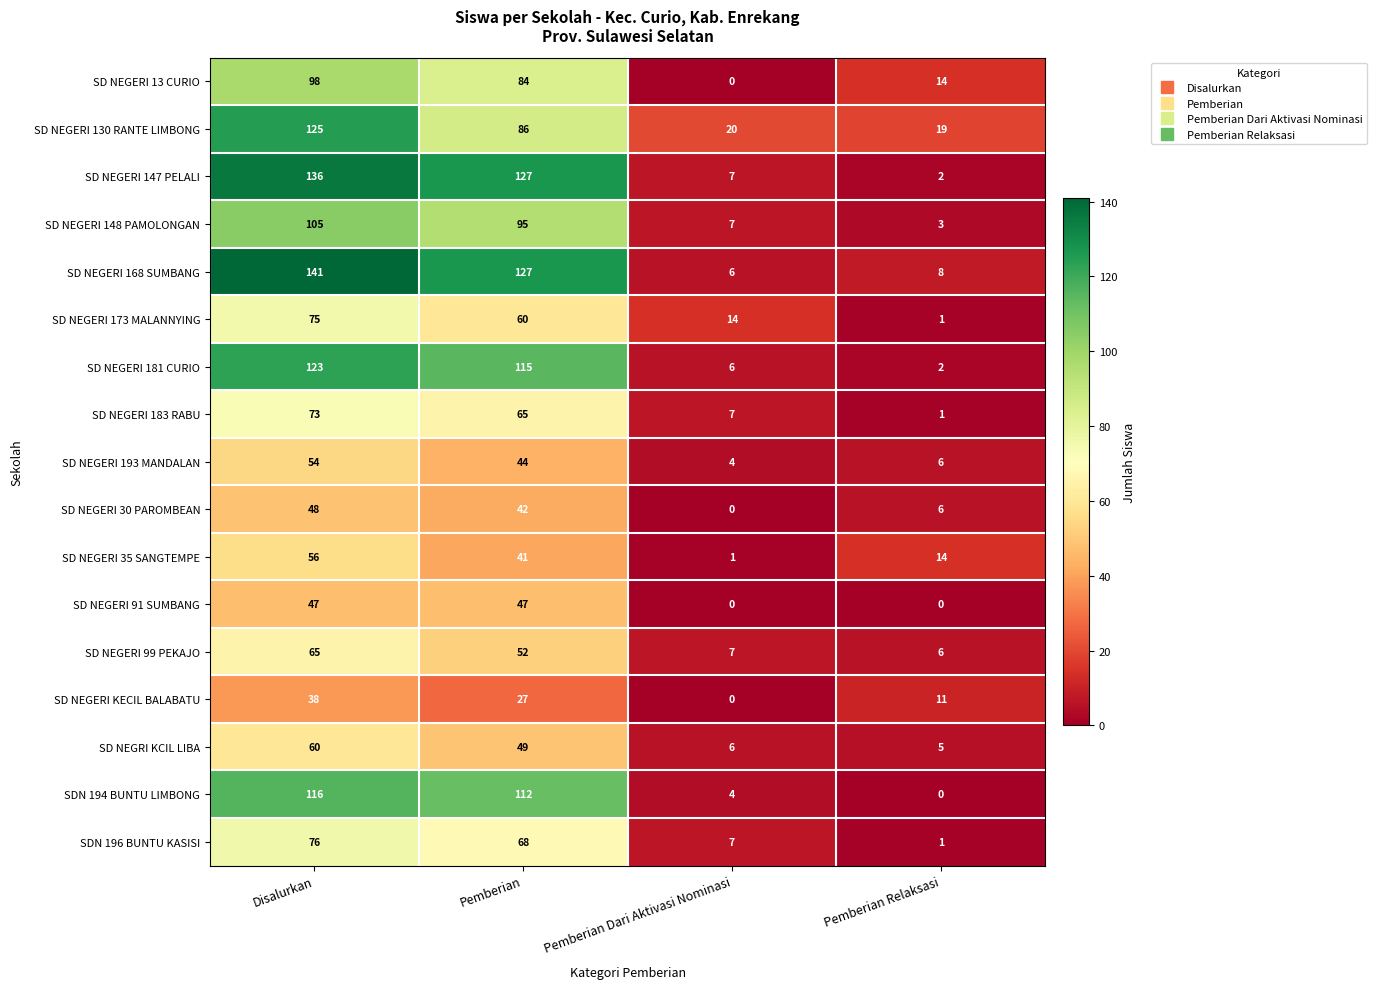

How many data points in SD NEGERI 181 CURIO are less than 115?

2